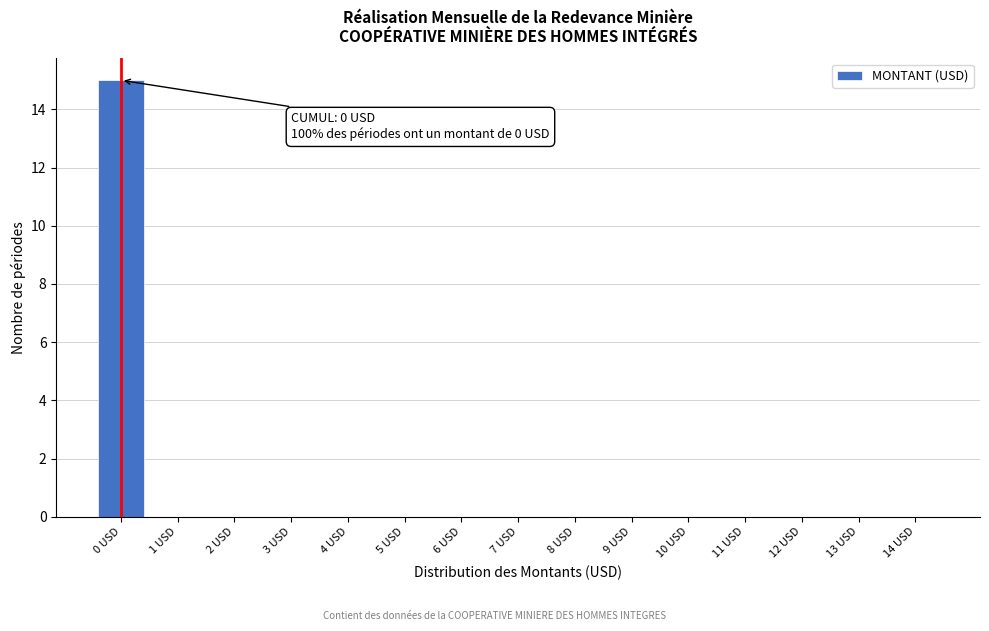

Reading left to right, extract all data points from this chart.

0 USD=15	1 USD=0	2 USD=0	3 USD=0	4 USD=0	5 USD=0	6 USD=0	7 USD=0	8 USD=0	9 USD=0	10 USD=0	11 USD=0	12 USD=0	13 USD=0	14 USD=0